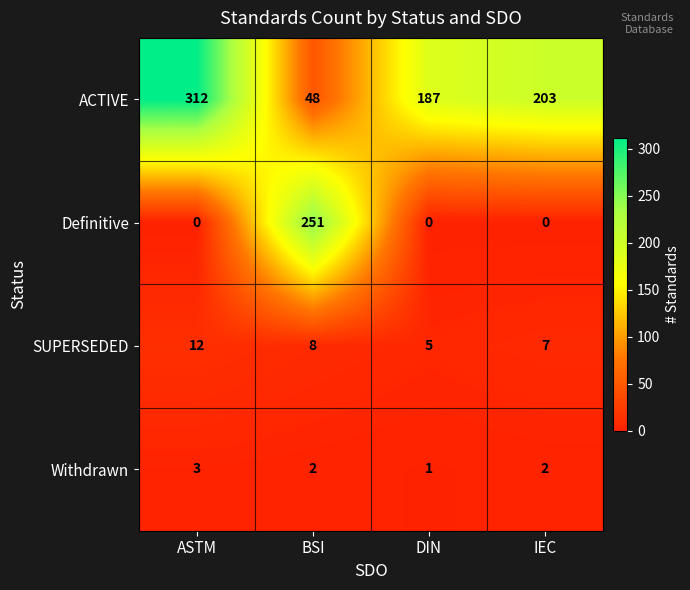

What is the minimum value for SUPERSEDED?

5